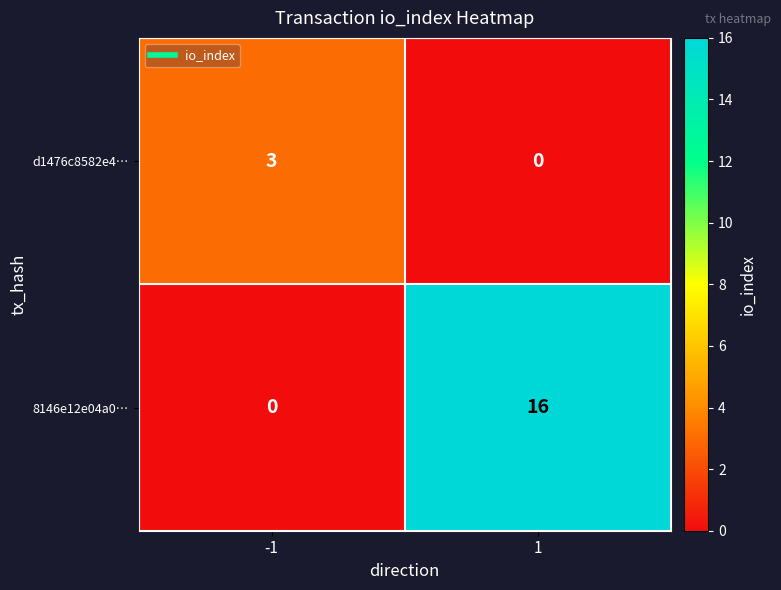

The value of d1476c8582e4… at 1 is 2. True or false?

False